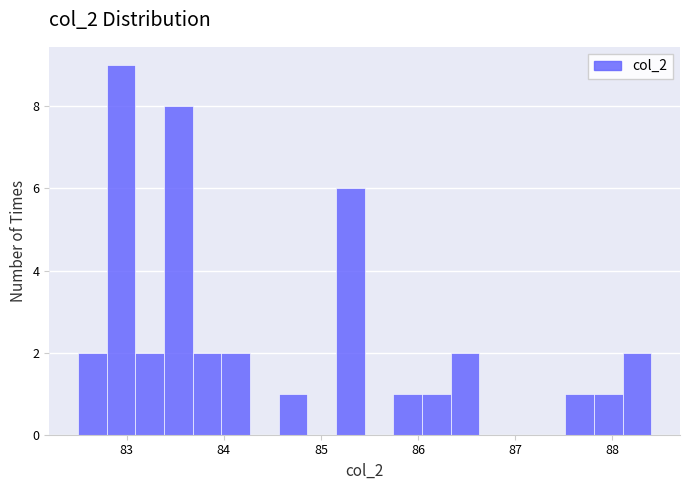

Around what value on the x-axis is the tallest bar? Give the approximate position of its centre, as read against the axis.

82.9